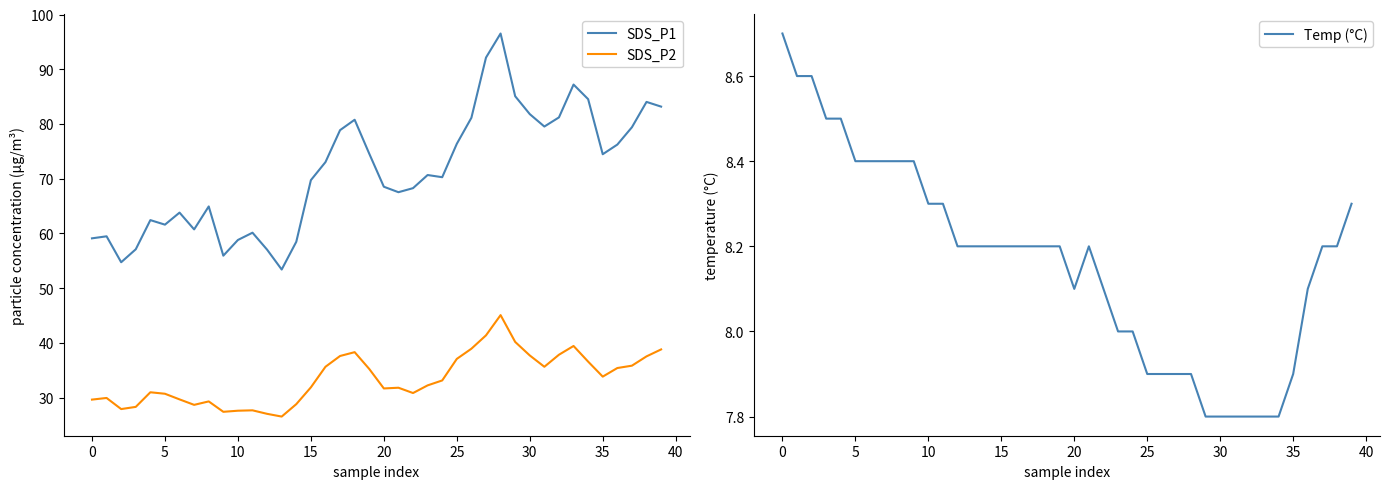

What is the difference between the maximum and second lowest values in the SDS_P2 series?

18.0